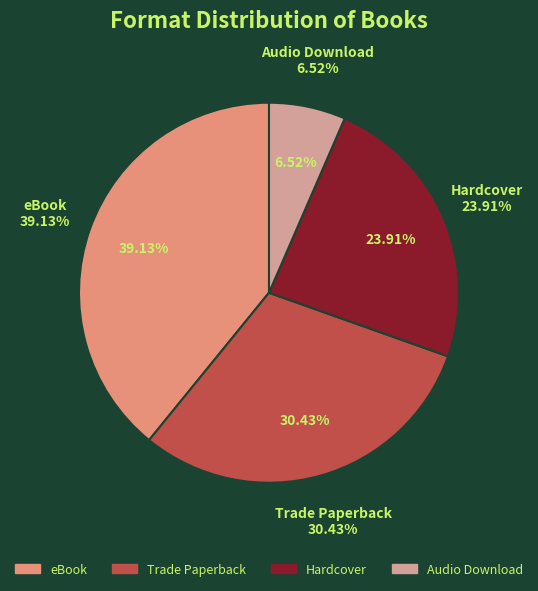

How many segments does this pie chart have?

4